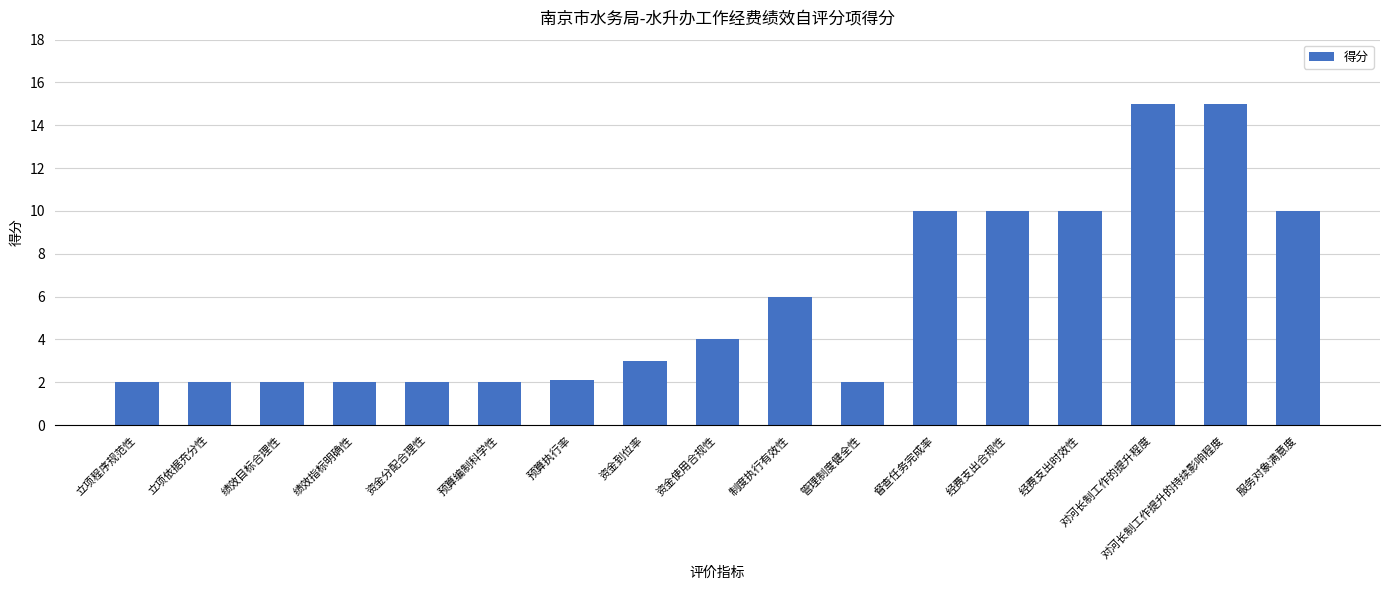

What is the minimum value shown in the chart?

2.0